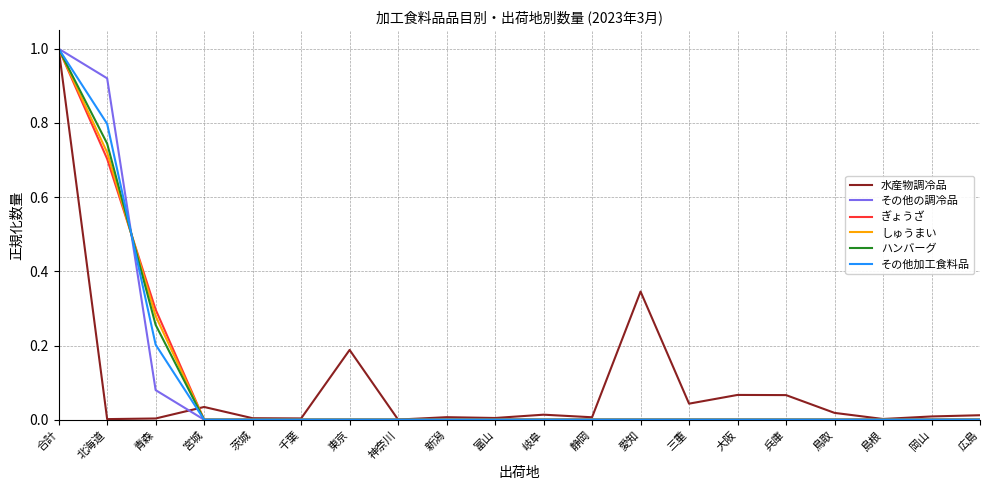

Is it true that その他の調冷品 equals 0.0 at 愛知?

True